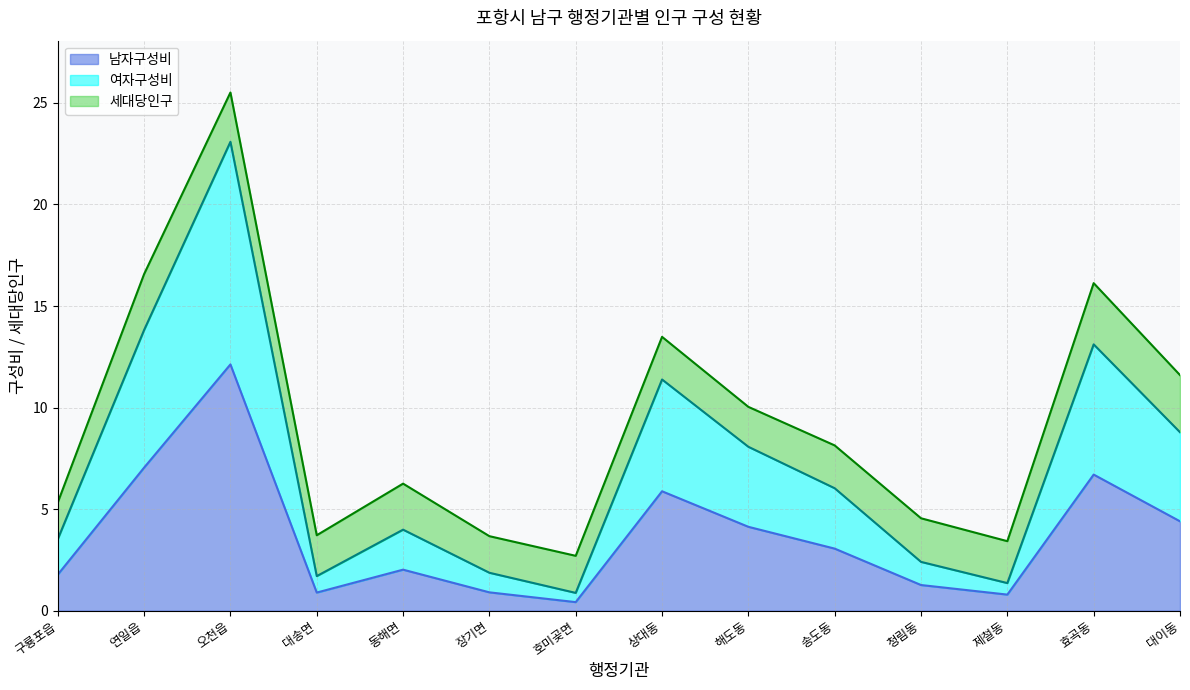

What is the total value across all series at 호미곶면?

2.7